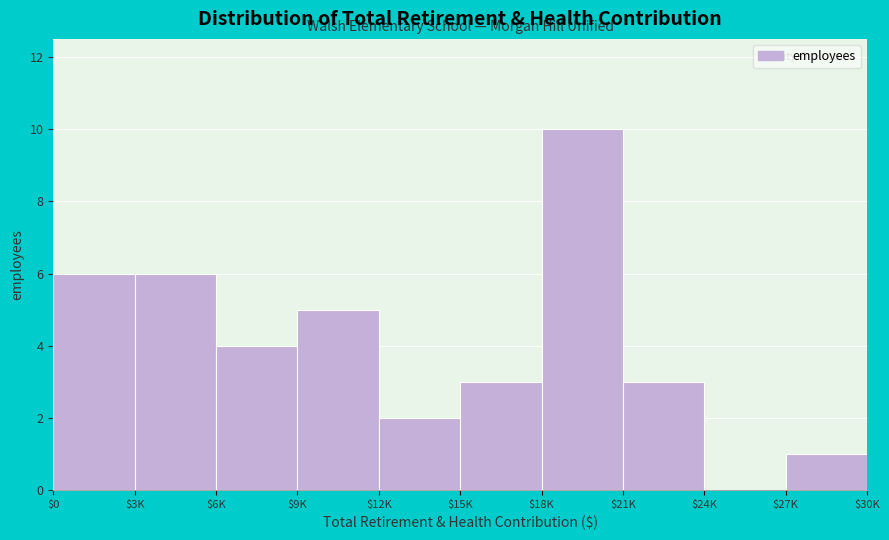

At which category does the chart reach its peak across all series?

$18K